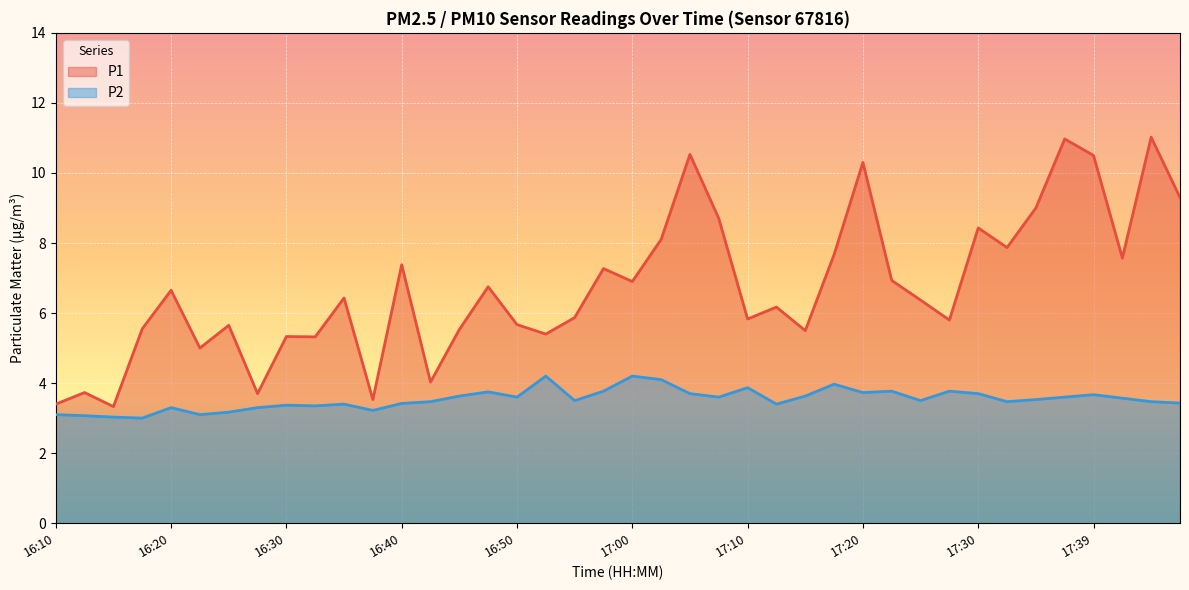

Rank the series by their average value, from lowest to highest.

P2, P1